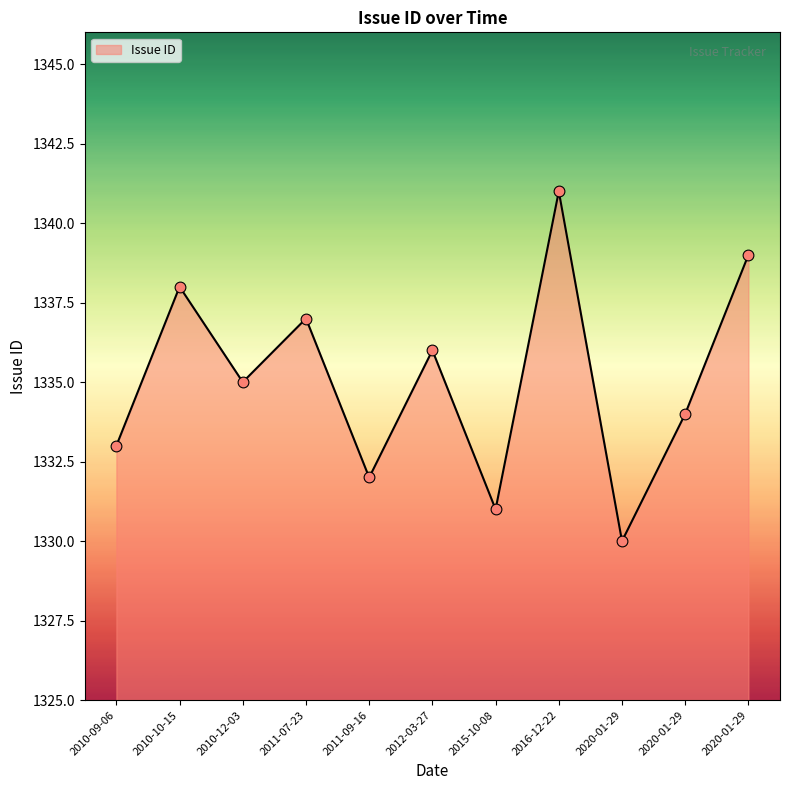

Between 2010-12-03 and 2020-01-29, which is larger?

2020-01-29